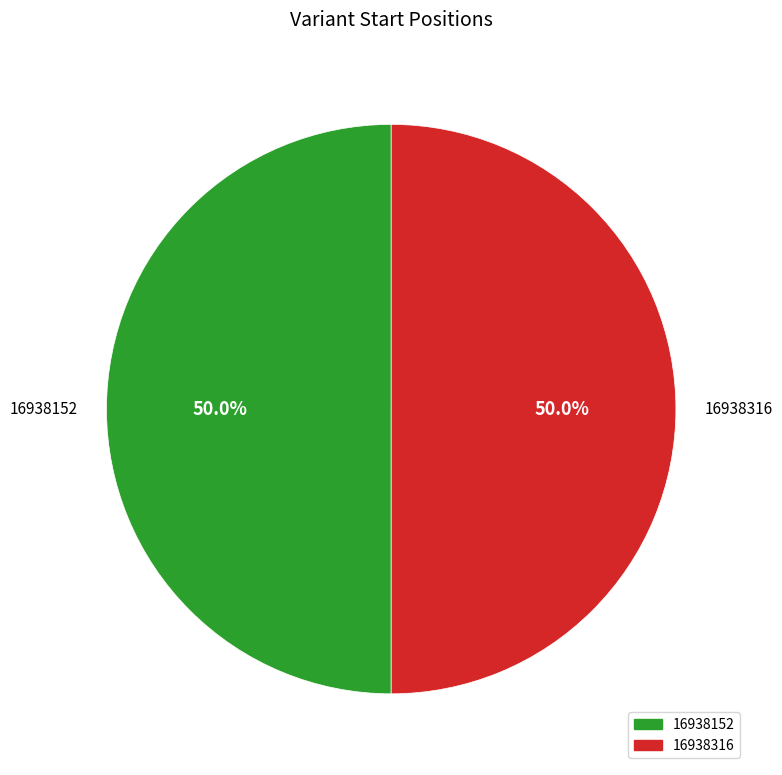

Combined, do 16938152 and 16938316 account for over 50%?

Yes